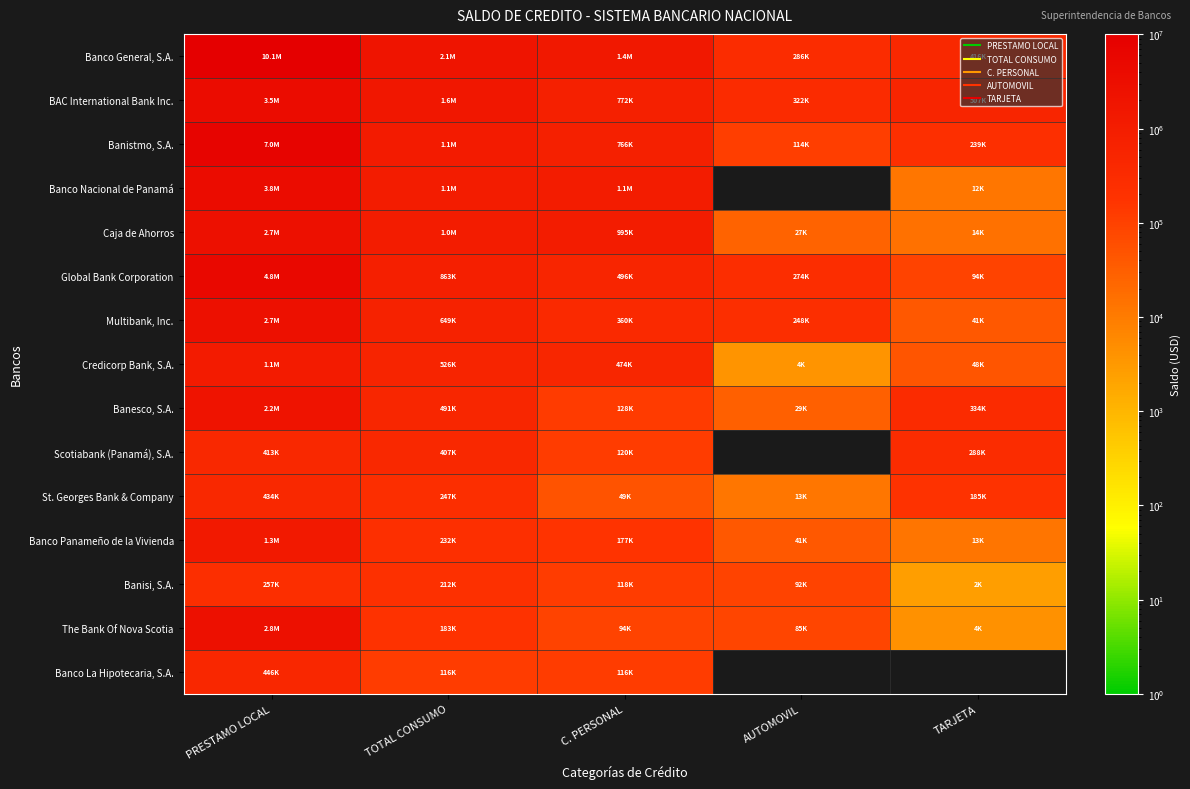

Which category has the highest value across all series?

PRESTAMO LOCAL